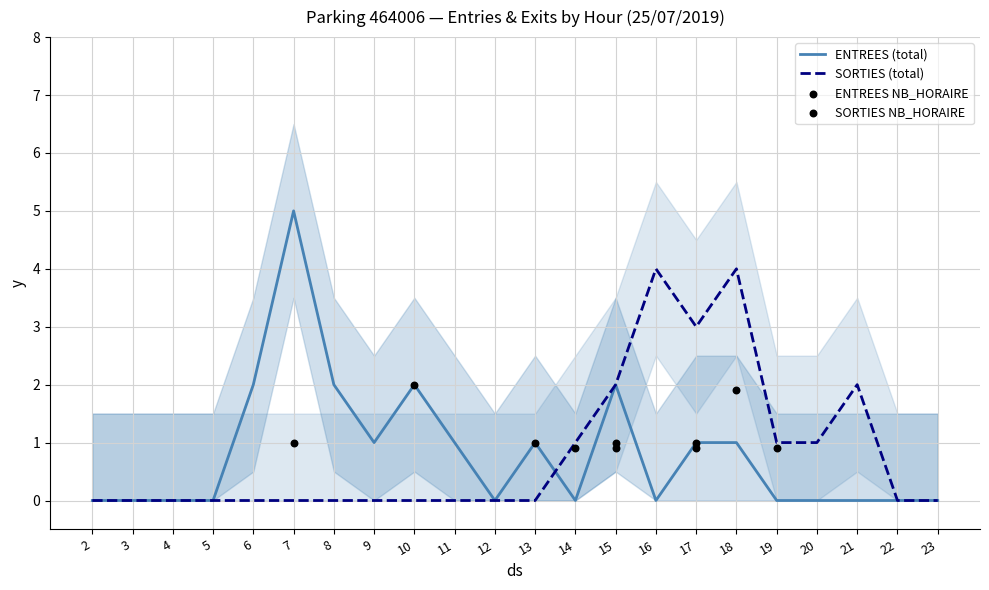

What is the maximum value for SORTIES (total)?

4